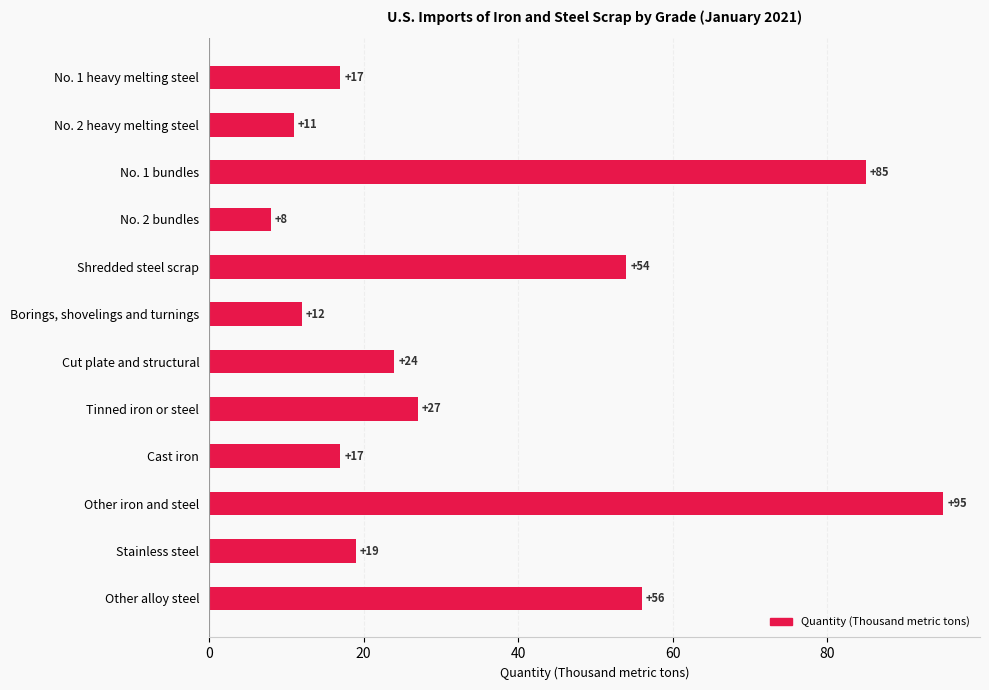

Is it true that the value at No. 1 bundles is 85?

True